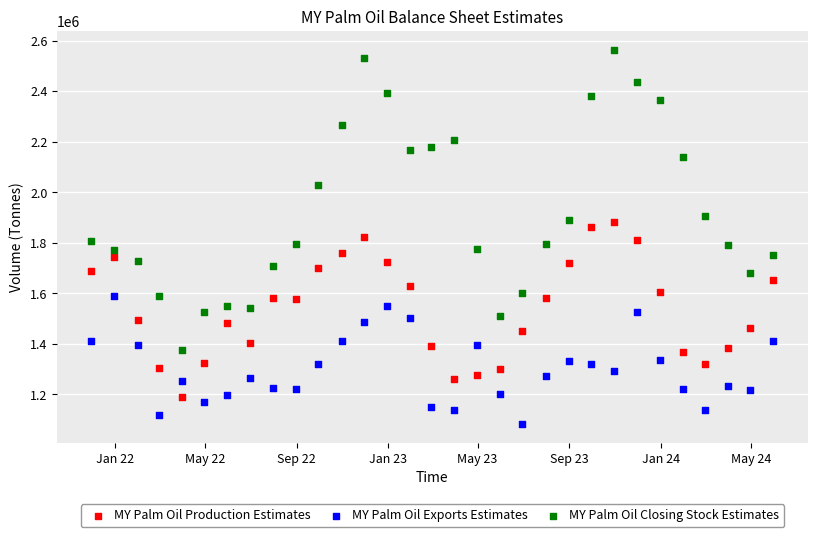

What are all the series names shown in the legend?

MY Palm Oil Production Estimates, MY Palm Oil Exports Estimates, MY Palm Oil Closing Stock Estimates